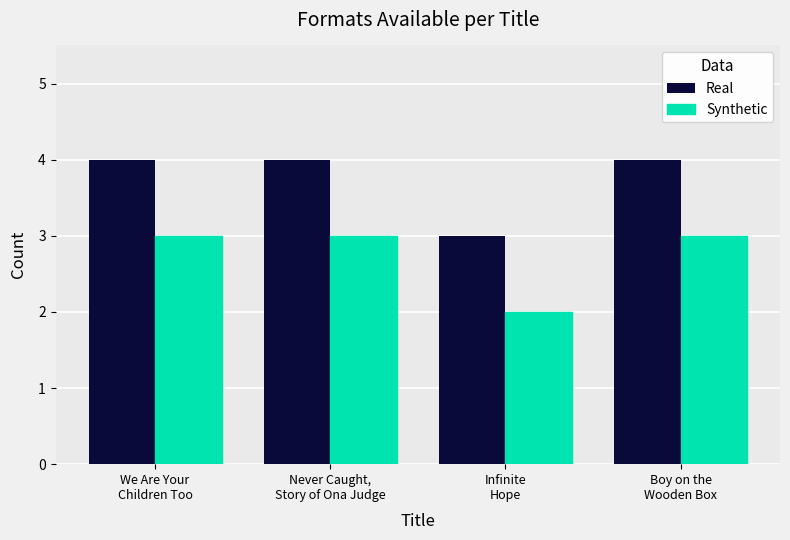

The value of Synthetic at Infinite
Hope is 3. True or false?

False